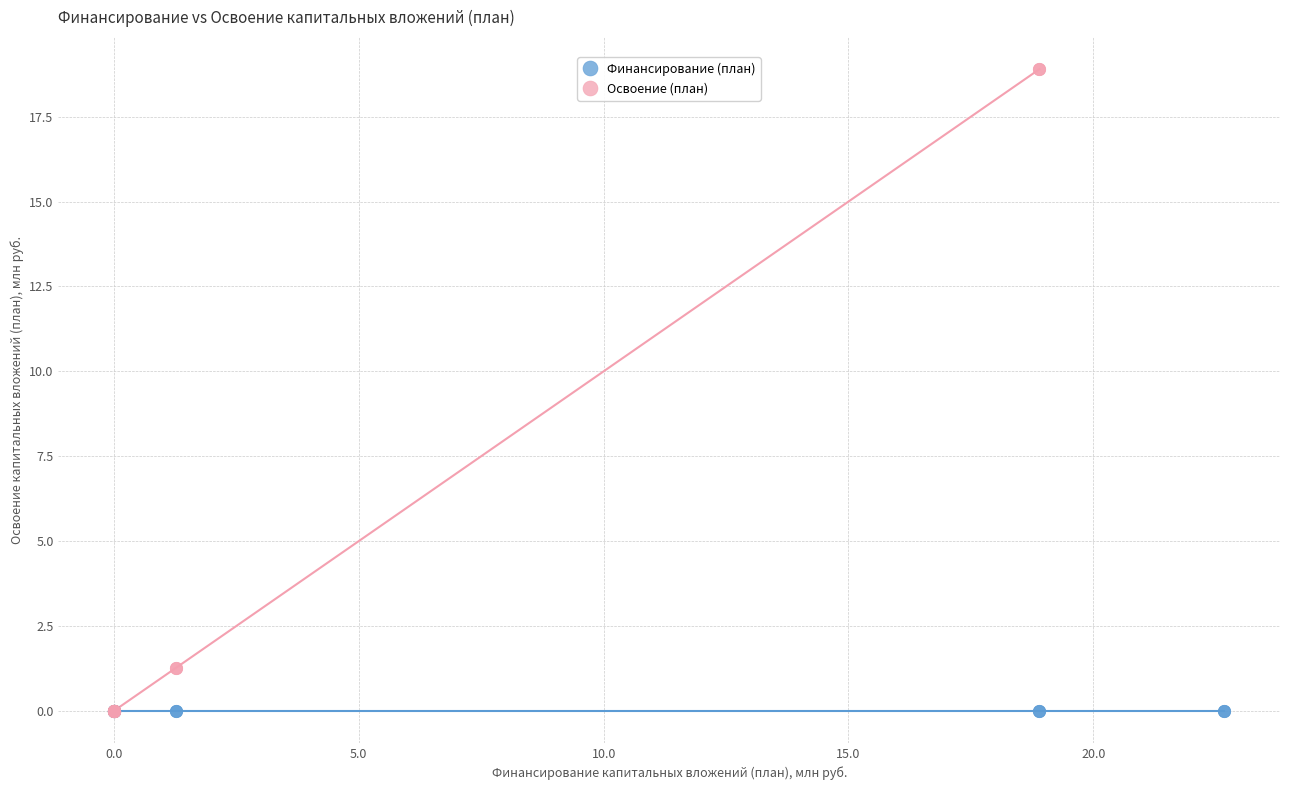

Which series contains the highest Y value?

Освоение (план)